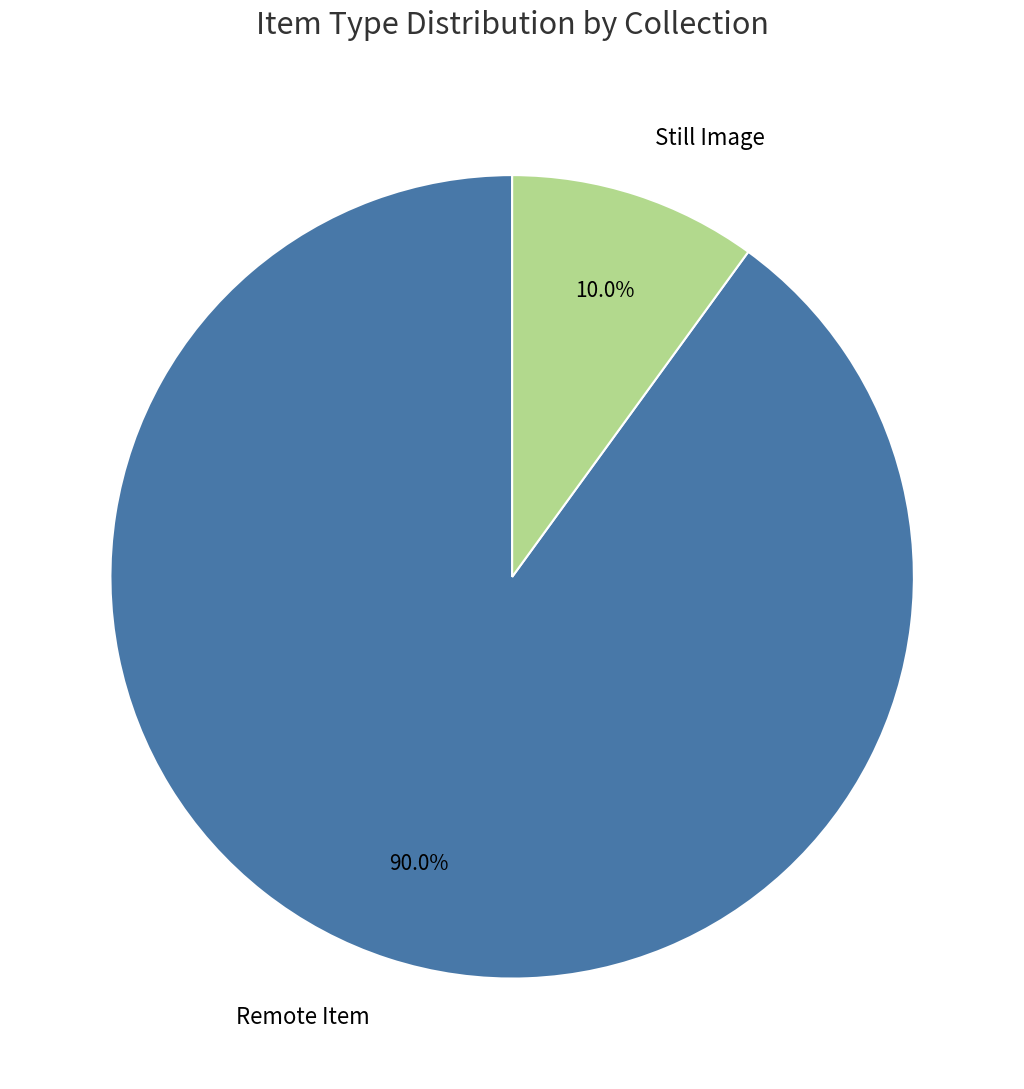

Between Still Image and Remote Item, which is larger?

Remote Item